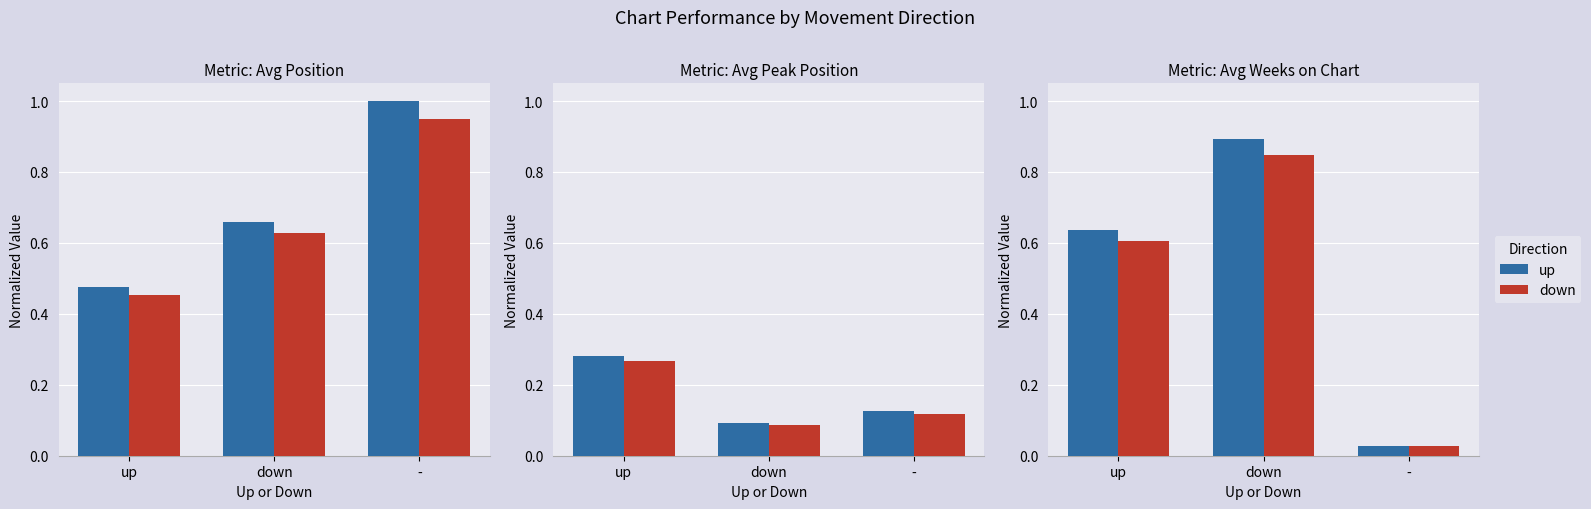

Which series changed the most between up and -?

up